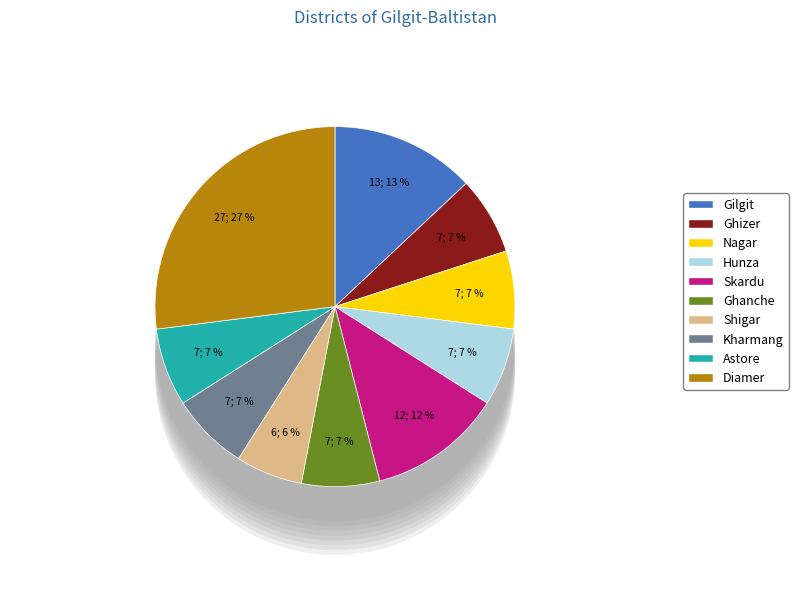

Is it true that Diamer is 27% of the pie?

True